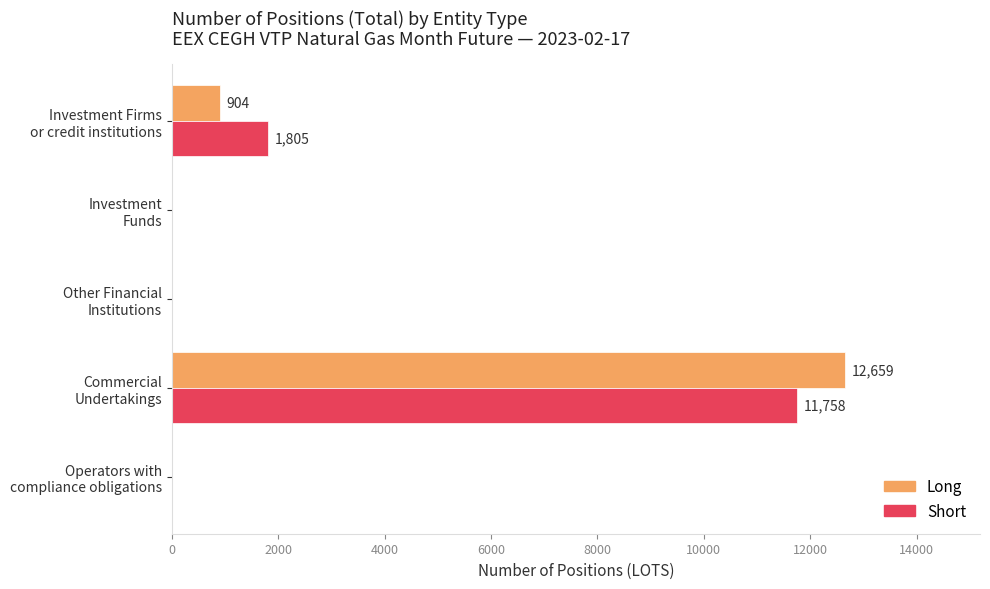

What is the sum of all Long values?

13563